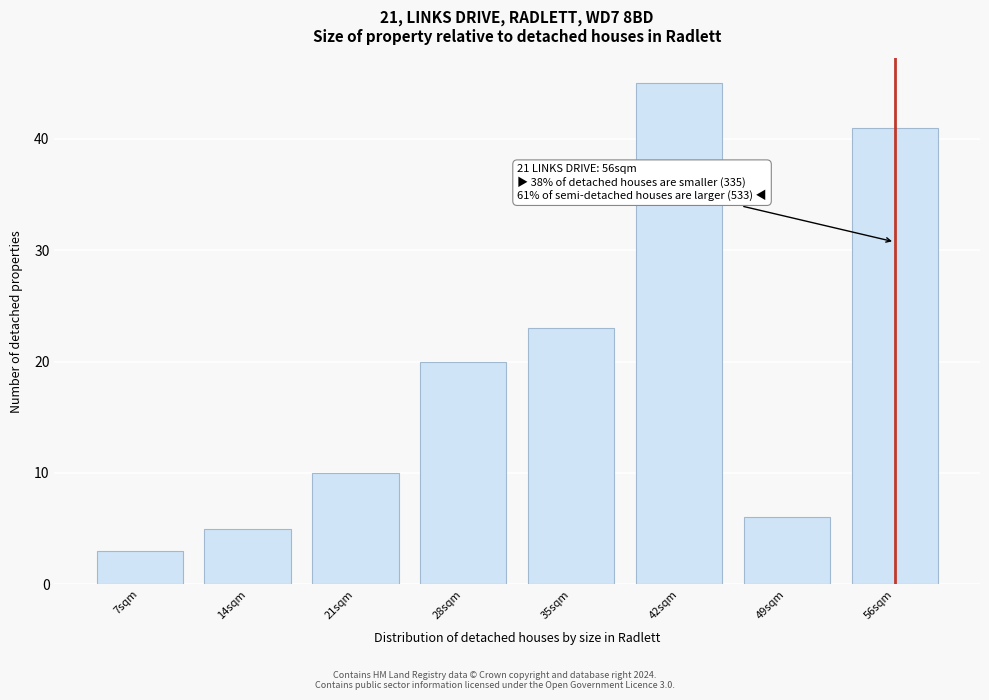

Reading right to left, what are all the values shown in this chart?

41	6	45	23	20	10	5	3